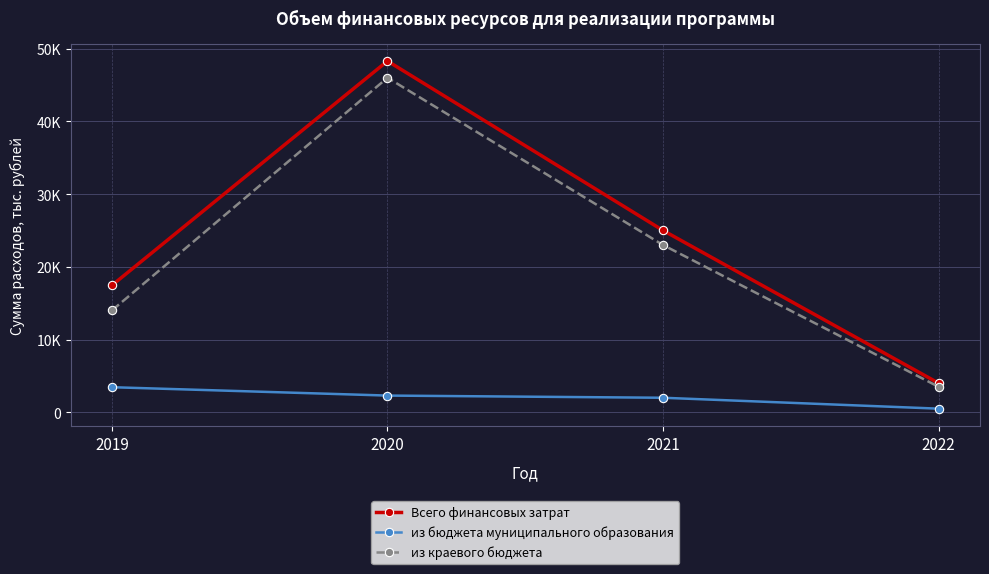

Rank the categories by Всего финансовых затрат value from lowest to highest.

2022, 2019, 2021, 2020